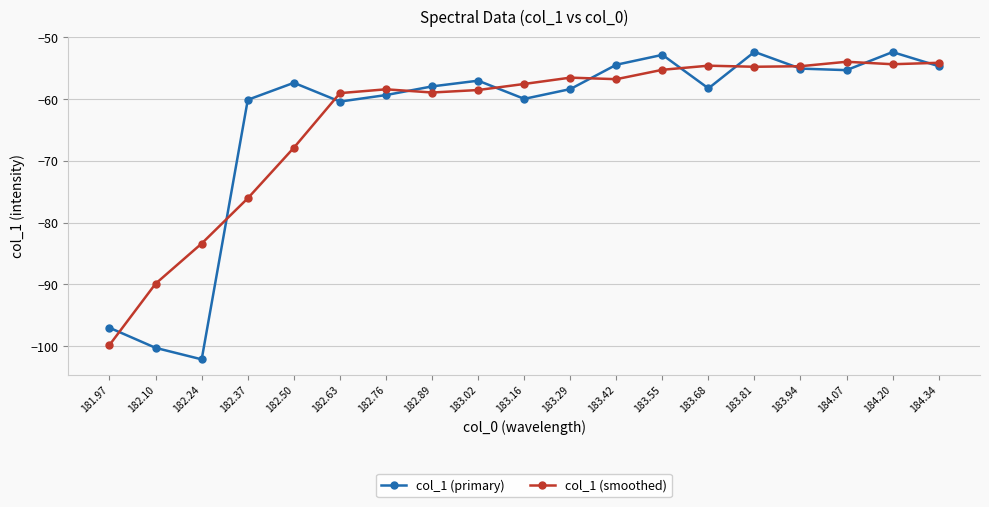

What is the minimum value for col_1 (primary)?

-102.2